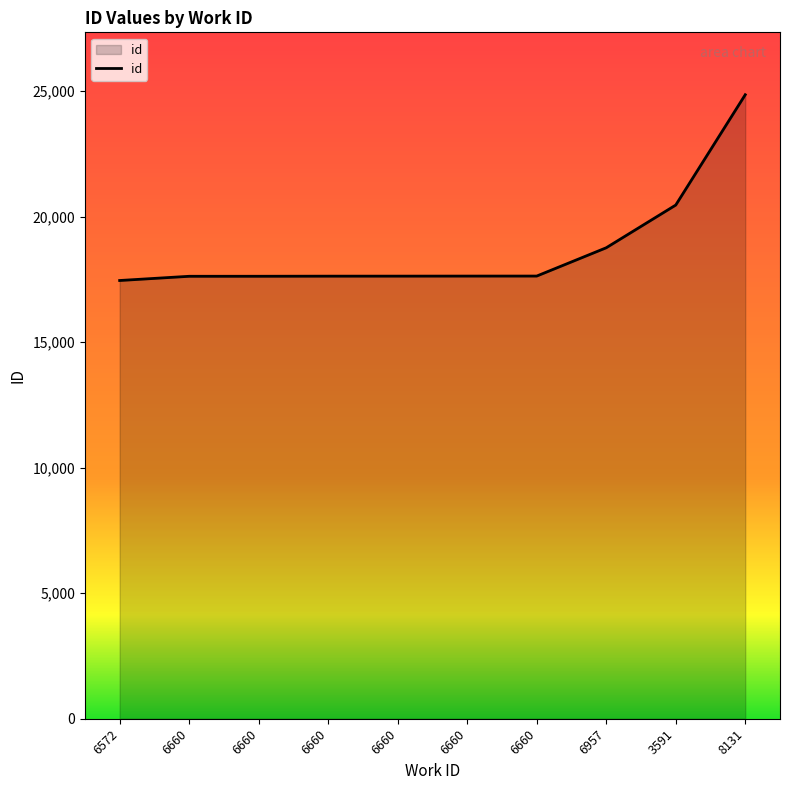

The value at 6660 is 17633. True or false?

True